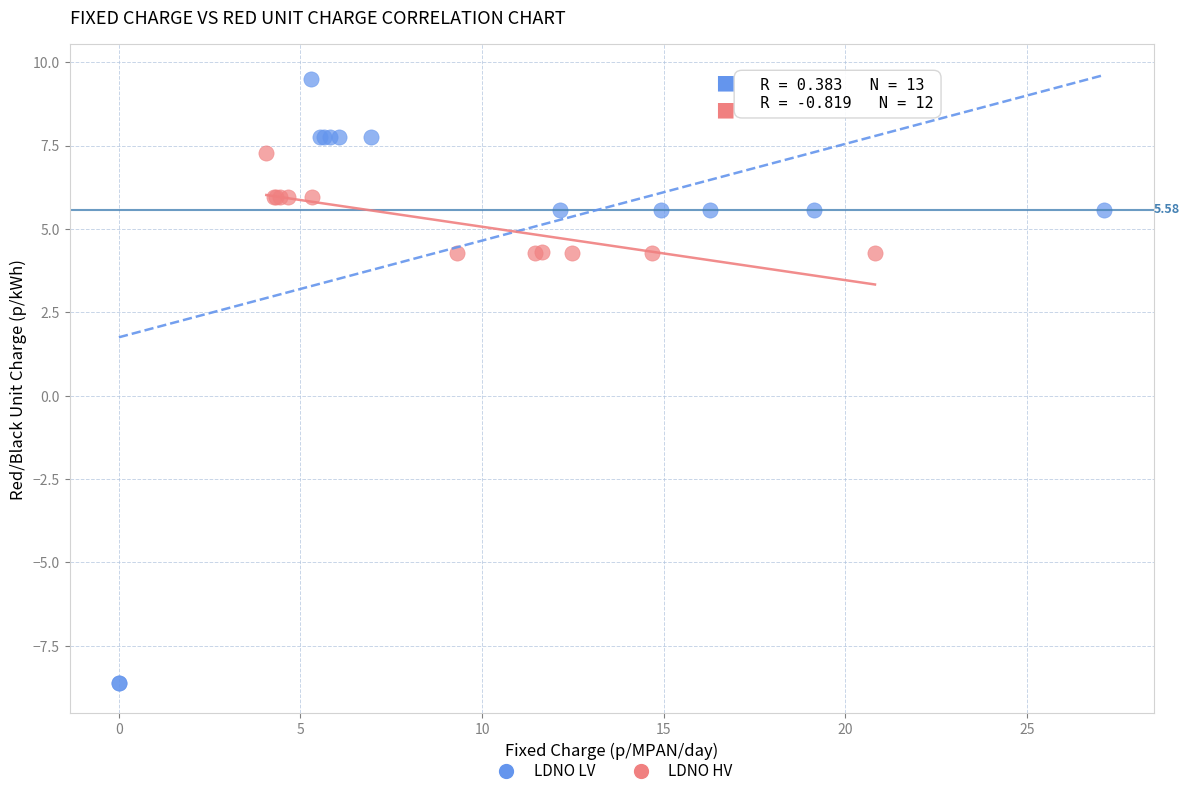

Which series contains the highest Y value?

LDNO LV